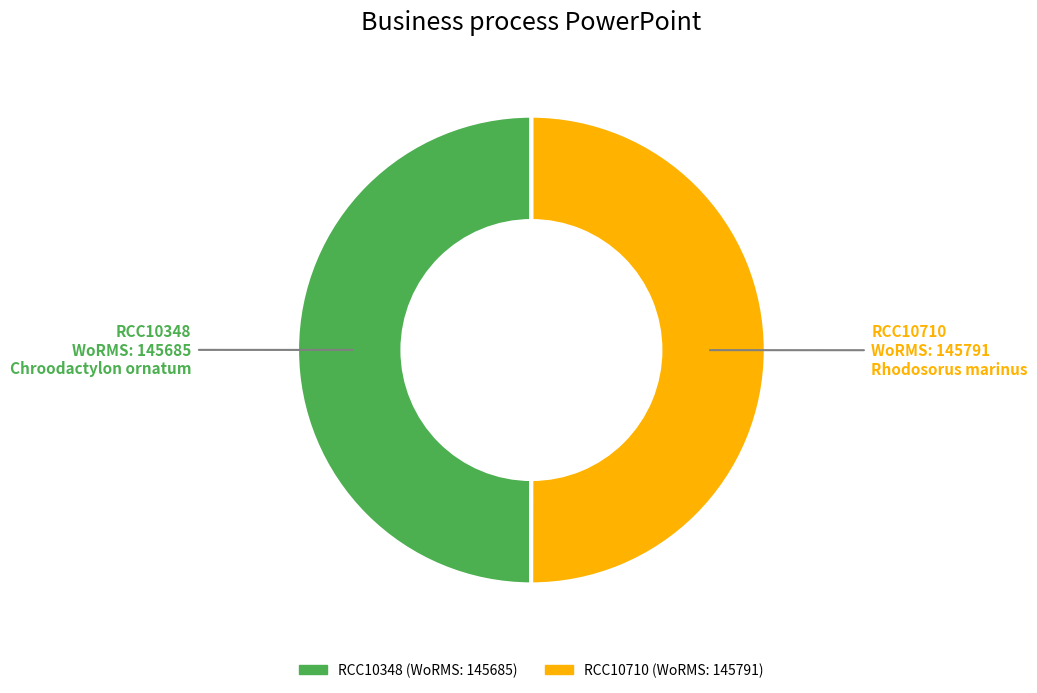

How many segments does this pie chart have?

2